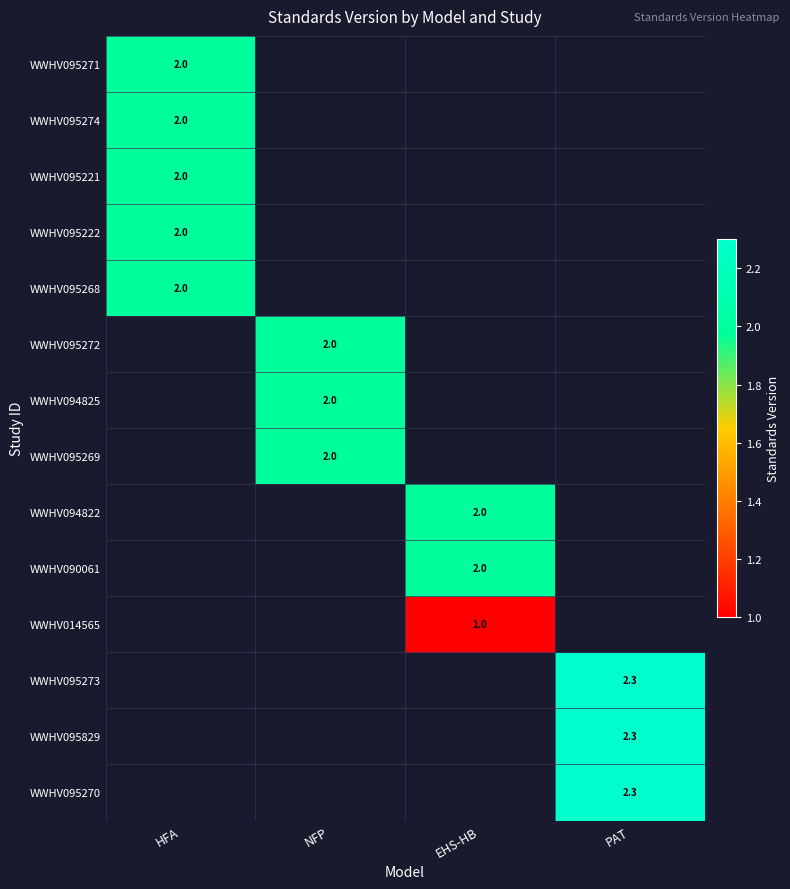

The WWHV095271 series shows 2.0 at HFA. True or false?

True